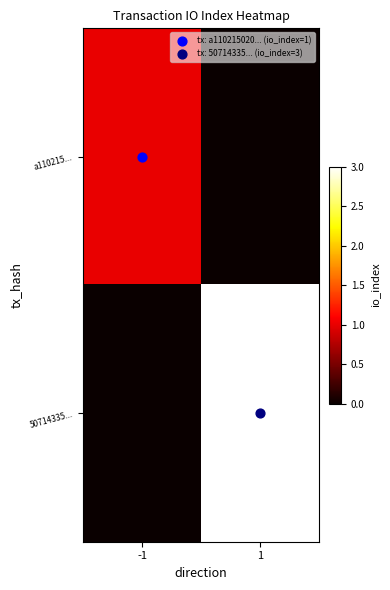

Which series has the widest spread of values?

50714335...